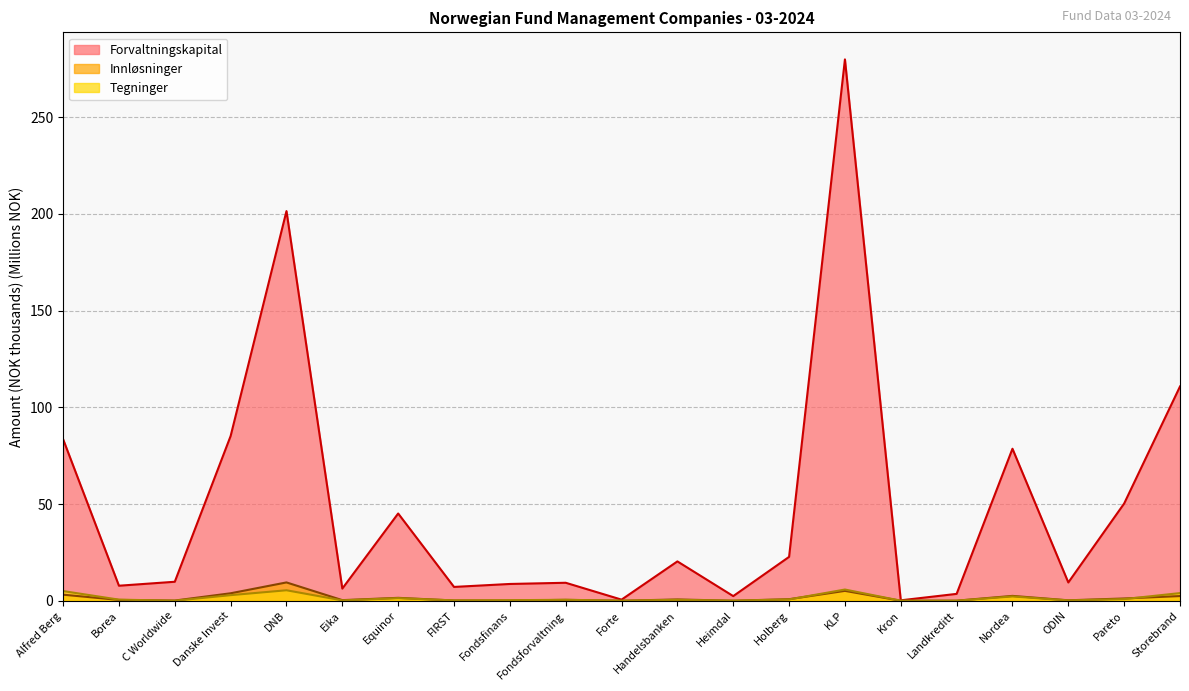

At which category is the sum across all series the highest?

KLP